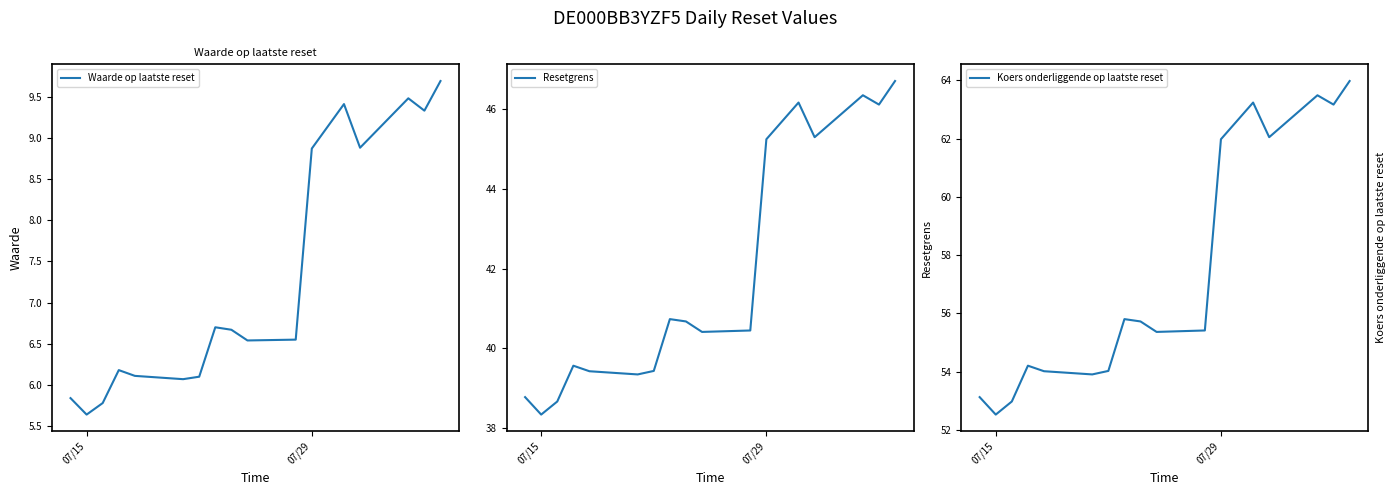

What is the difference between the maximum and minimum values in the Resetgrens series?

8.4